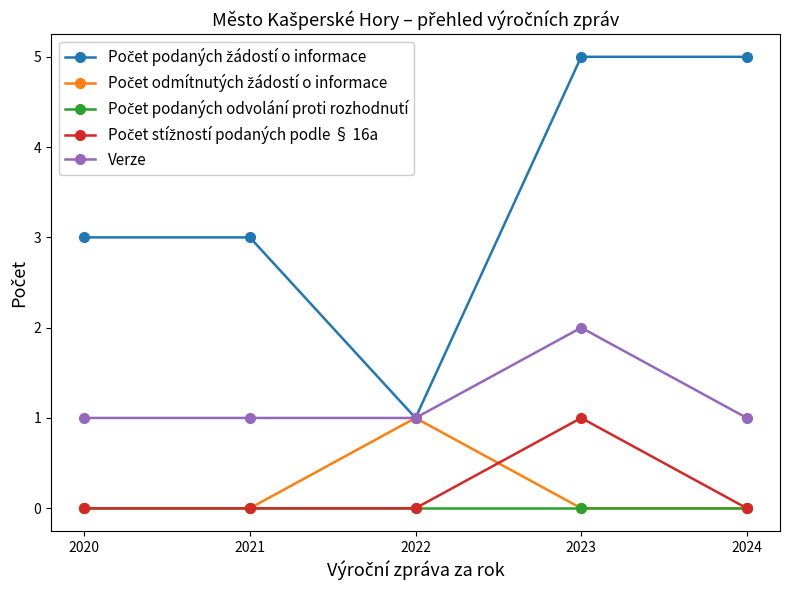

At which category is the sum across all series the highest?

2023